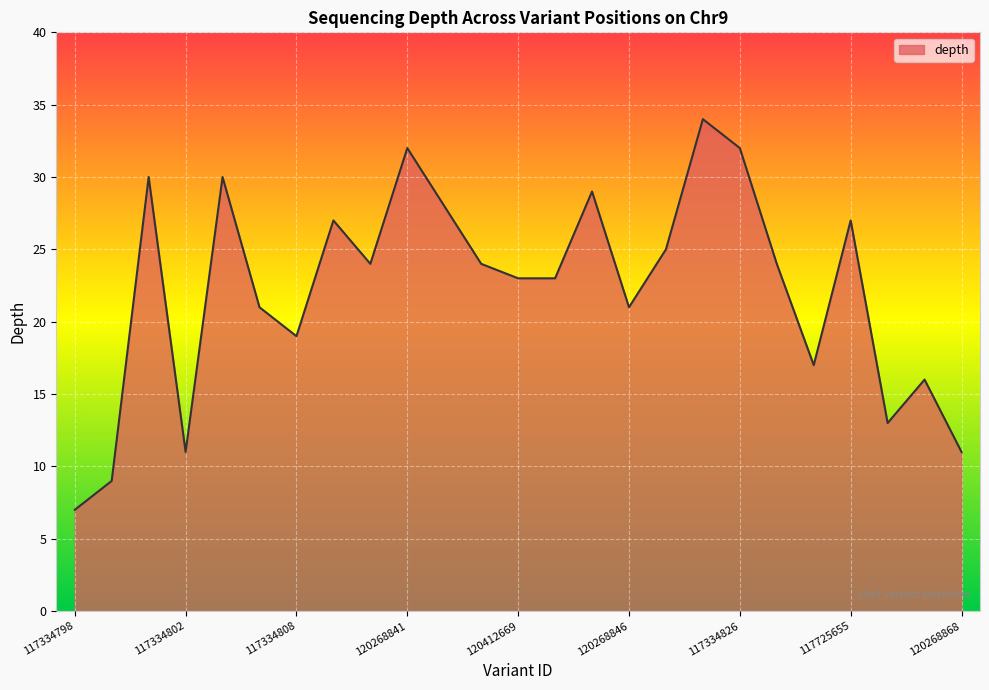

How many lines are shown in the chart?

1